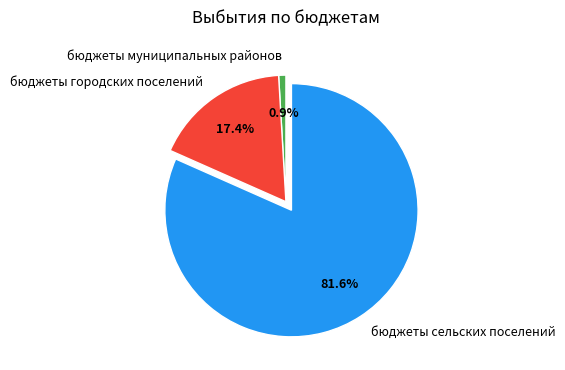

To the nearest percent, what is the difference between the largest and smallest slice percentages?

81%